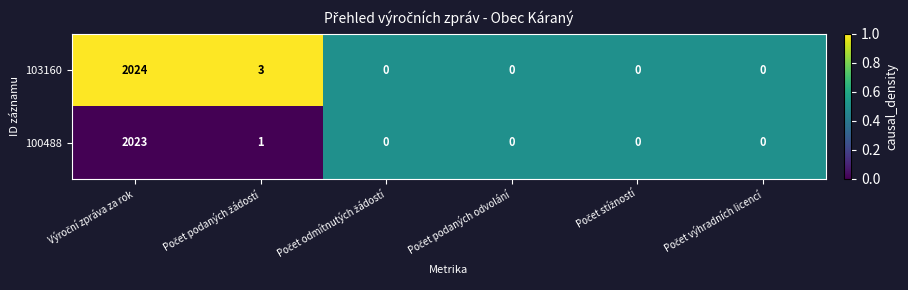

Reading left to right, transcribe all the data shown in this chart.

103160: 2024	3	0	0	0	0
100488: 2023	1	0	0	0	0